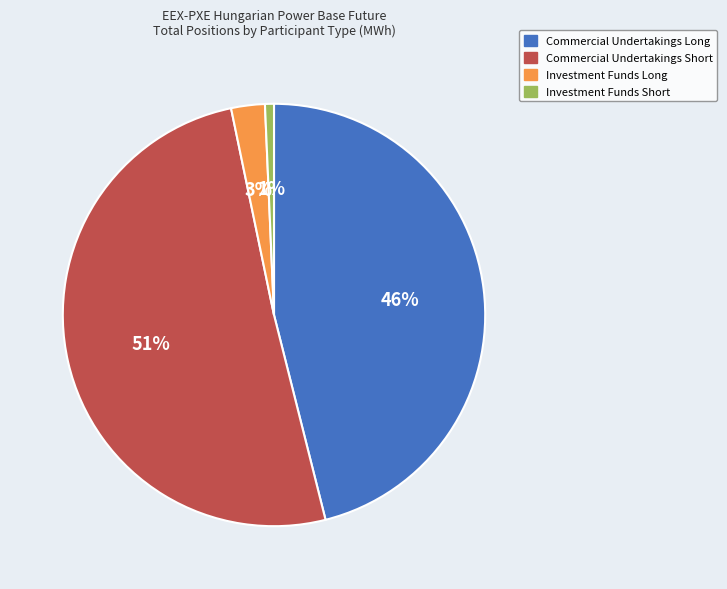

Combined, do Commercial Undertakings Short and Commercial Undertakings Long account for over 50%?

Yes